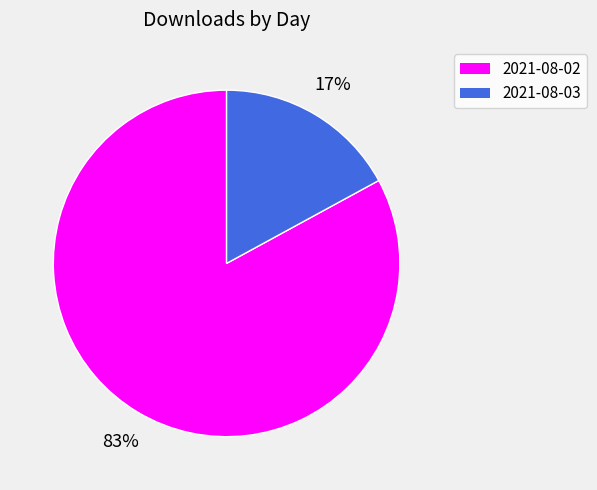

What is the smallest slice in the pie chart?

2021-08-03